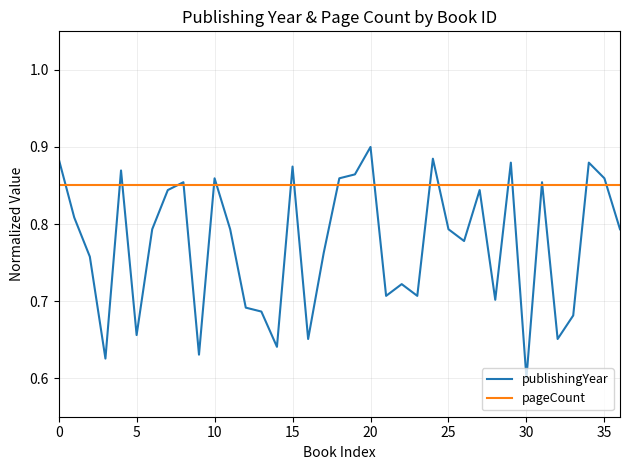

Rank the series by their maximum value, from lowest to highest.

pageCount, publishingYear